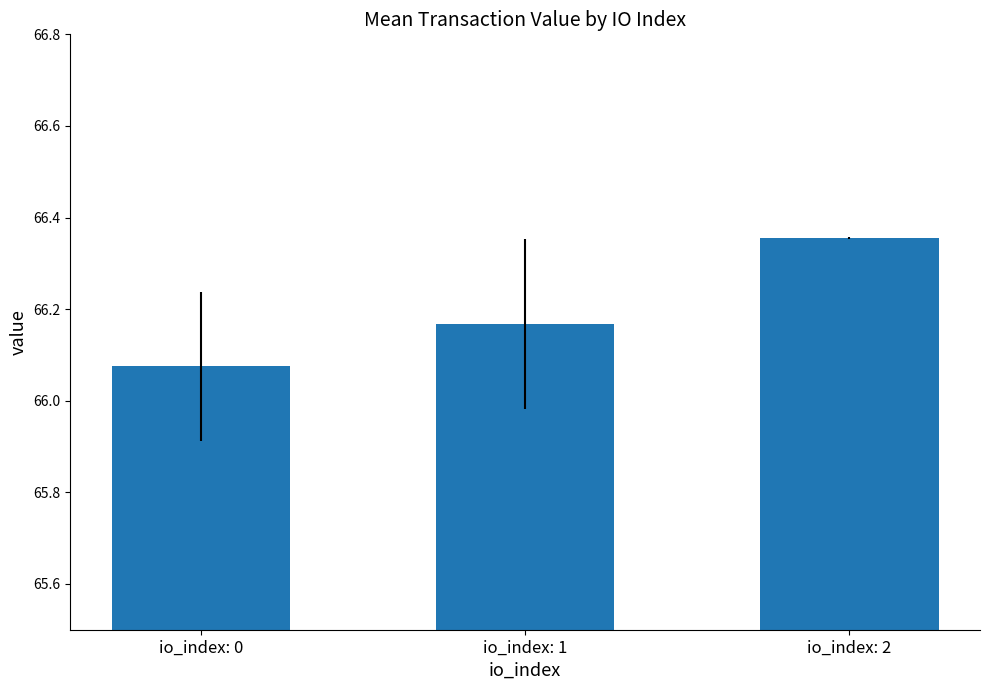

How many distinct data groups are displayed?

1